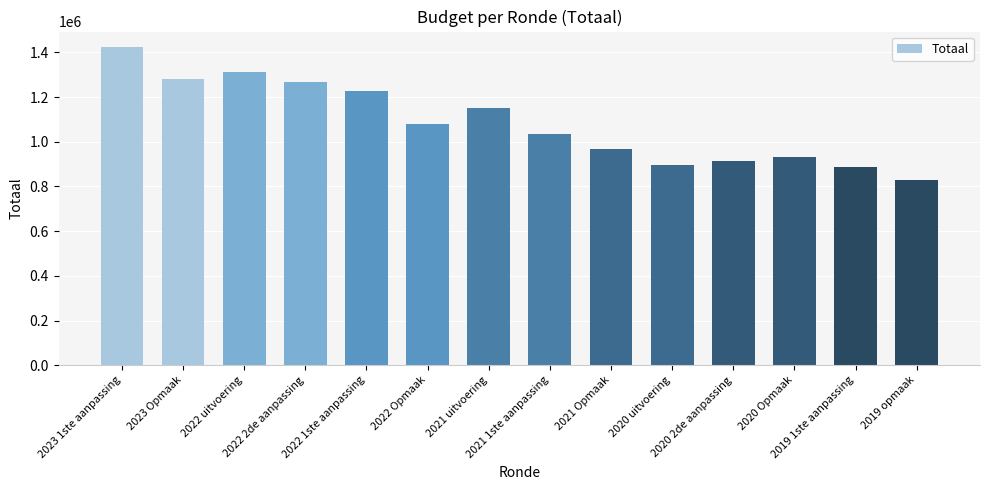

What is the change in value from 2021 uitvoering to 2020 2de aanpassing?

-237130